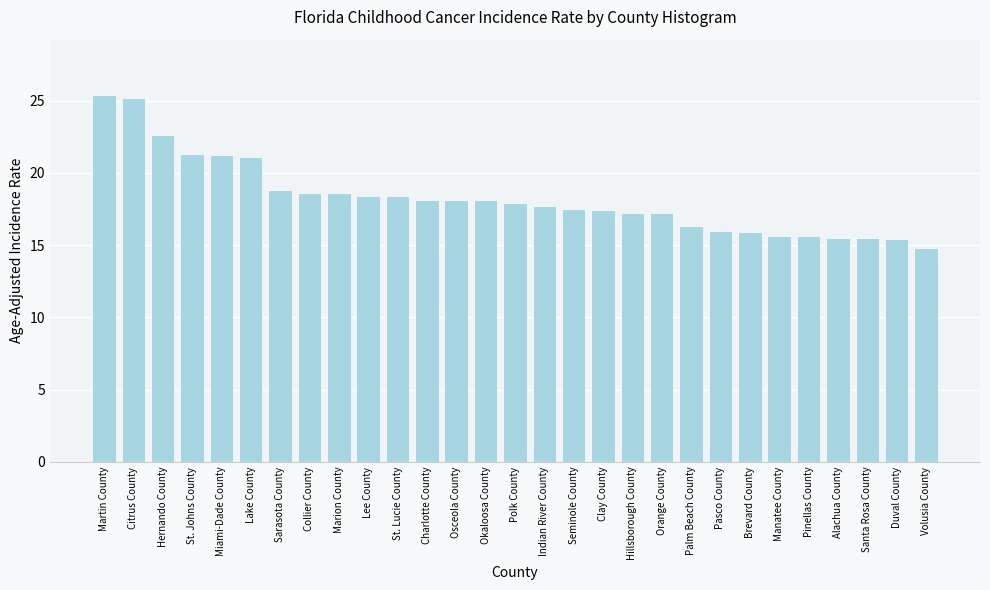

What is the label of the 15th bar from the right?

Polk County